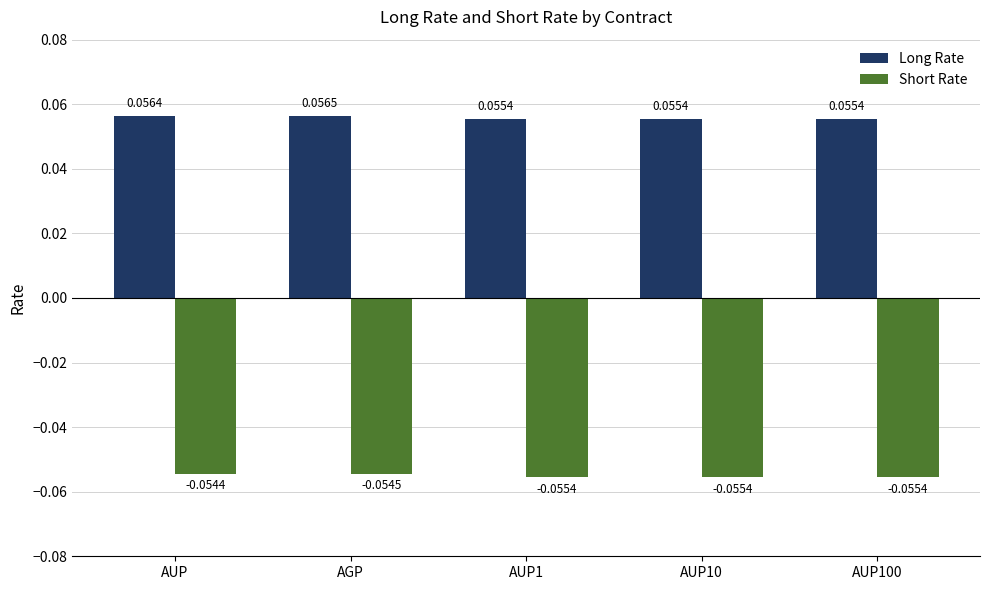

Which series has the largest range (max minus min)?

Long Rate